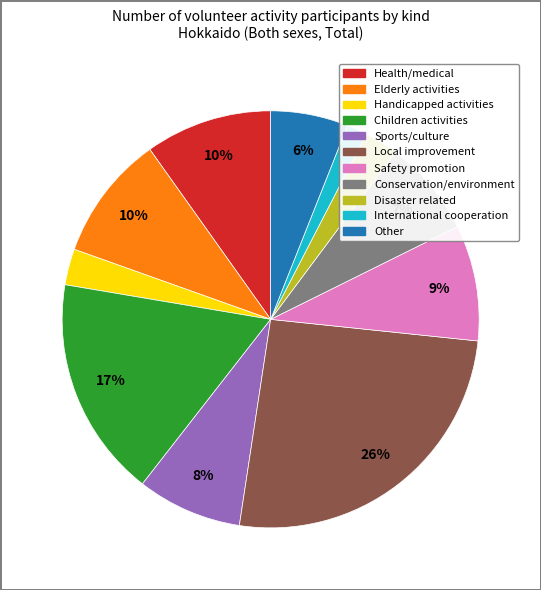

To the nearest percent, what is the difference between the largest and smallest slice percentages?

24%